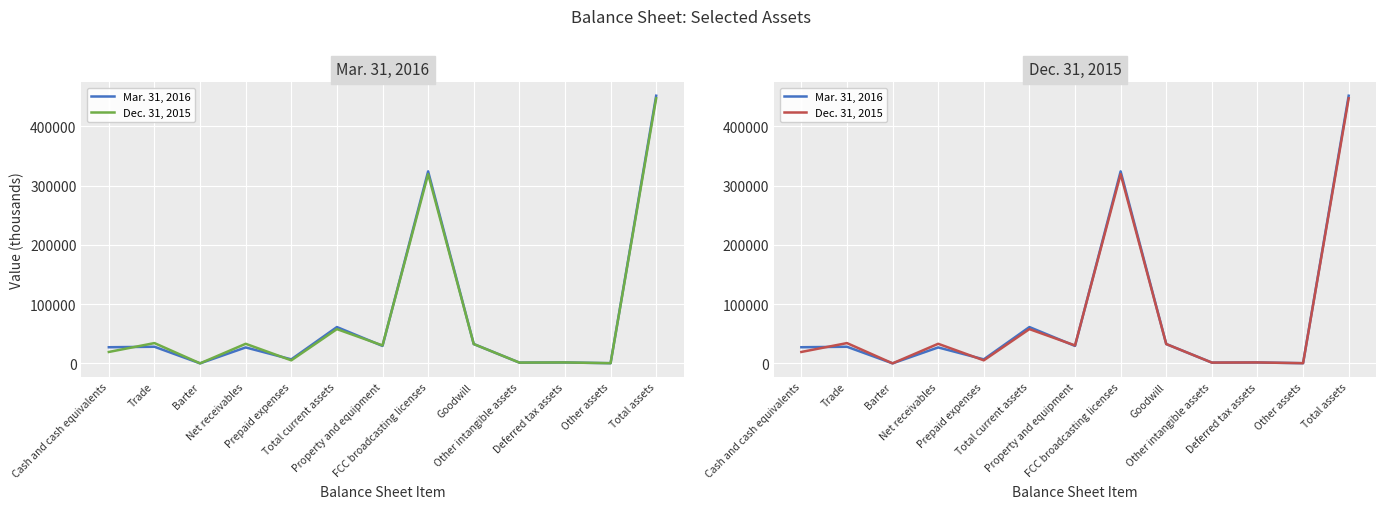

Which series has the largest range (max minus min)?

Mar. 31, 2016